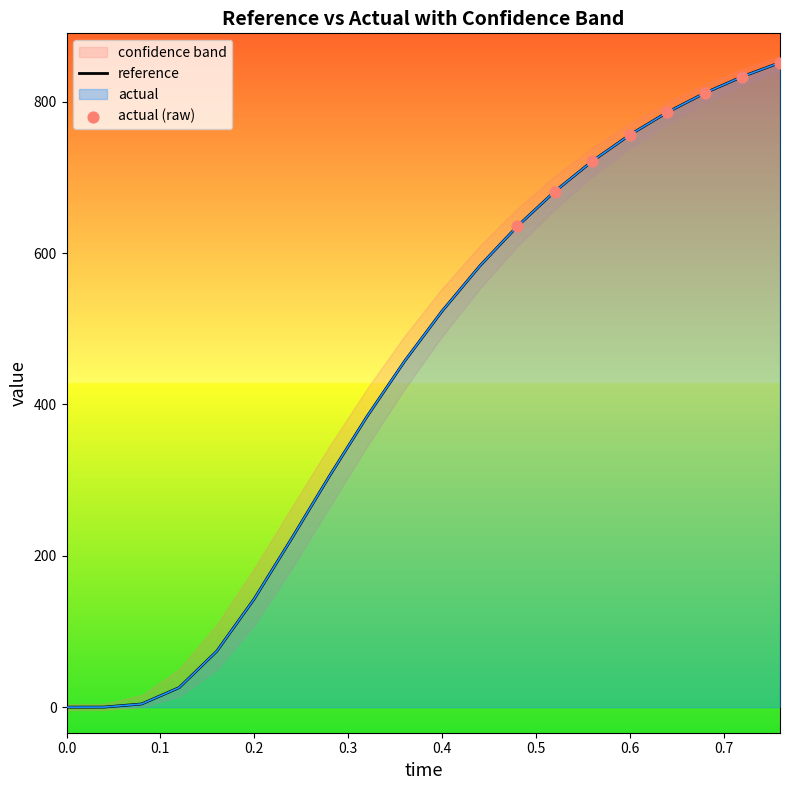

Is the value of reference at 0.68 greater than the value of actual at 0.24?

Yes